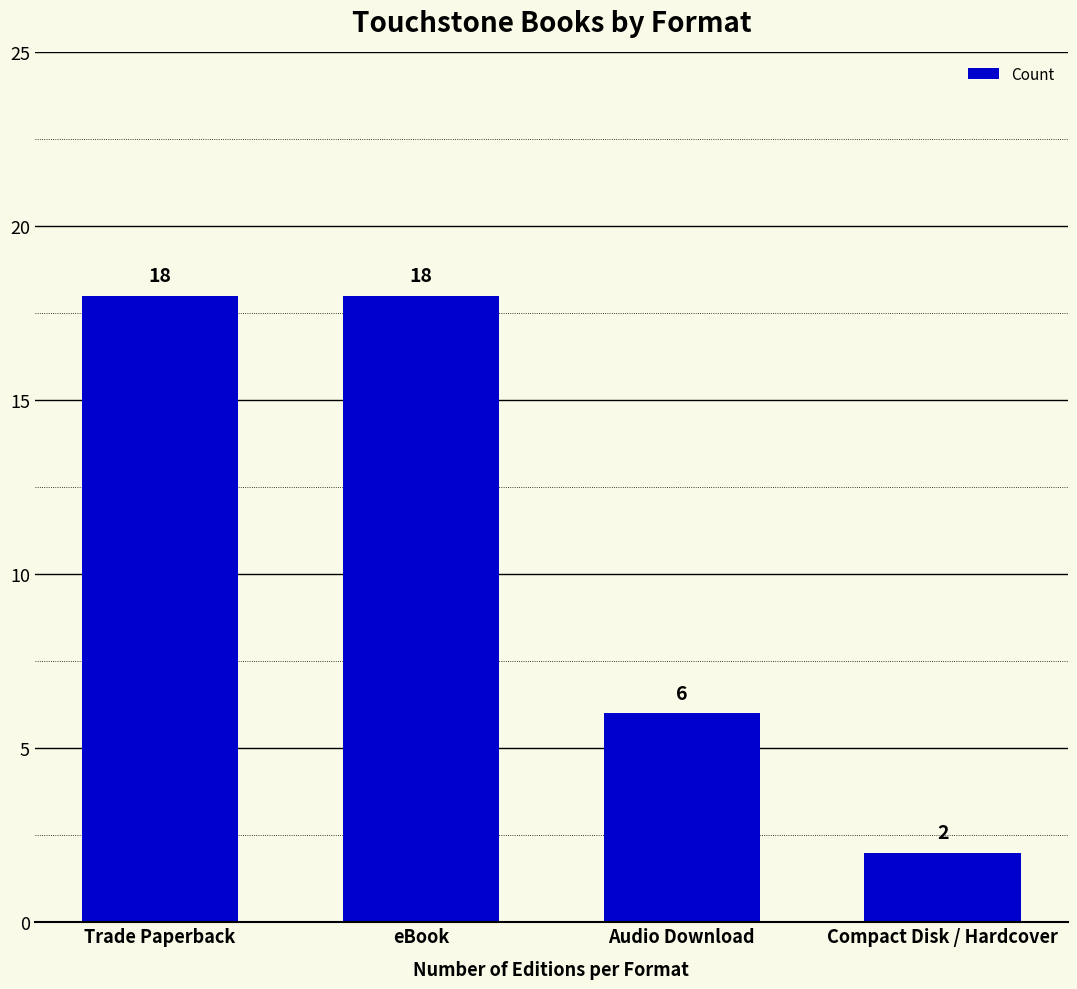

Which category has the lowest value across all series?

Compact Disk / Hardcover